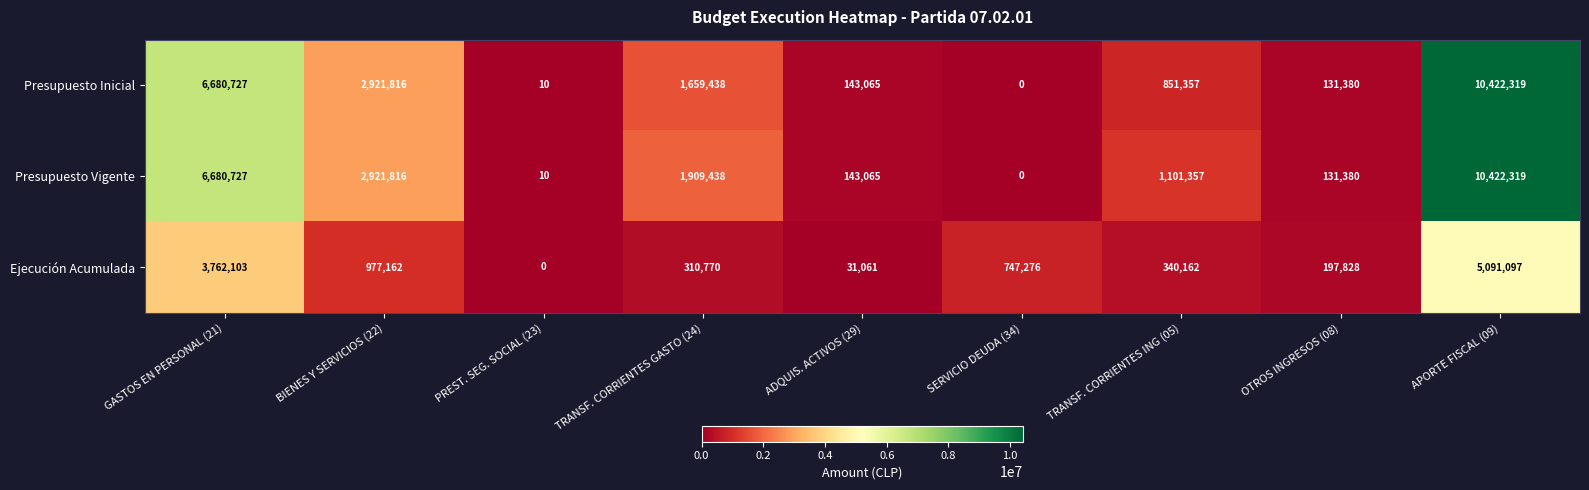

At which category does the chart reach its peak across all series?

APORTE FISCAL (09)